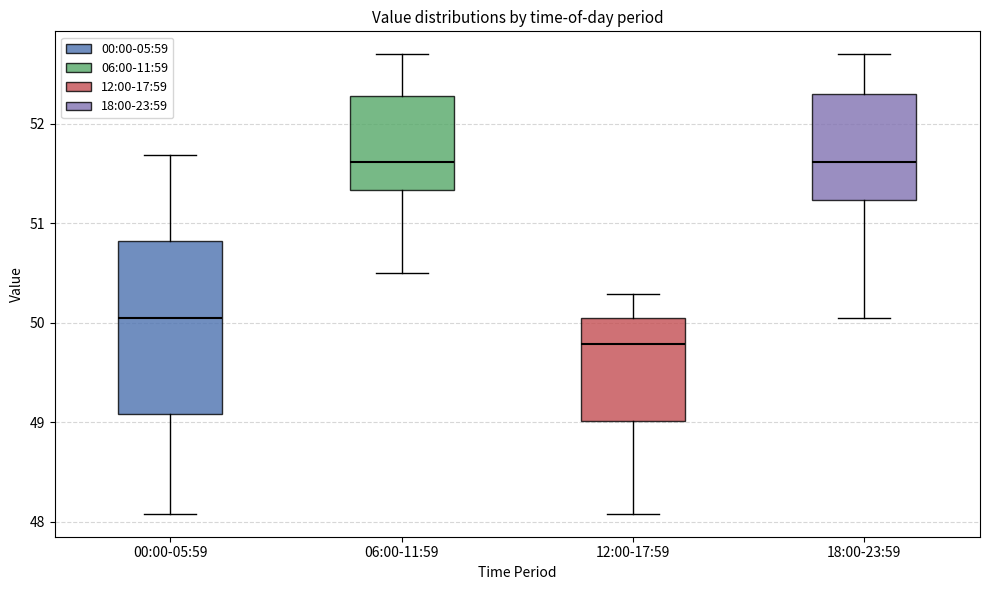

Comparing the boxes themselves (not the whiskers), which one is the tallest?

00:00-05:59